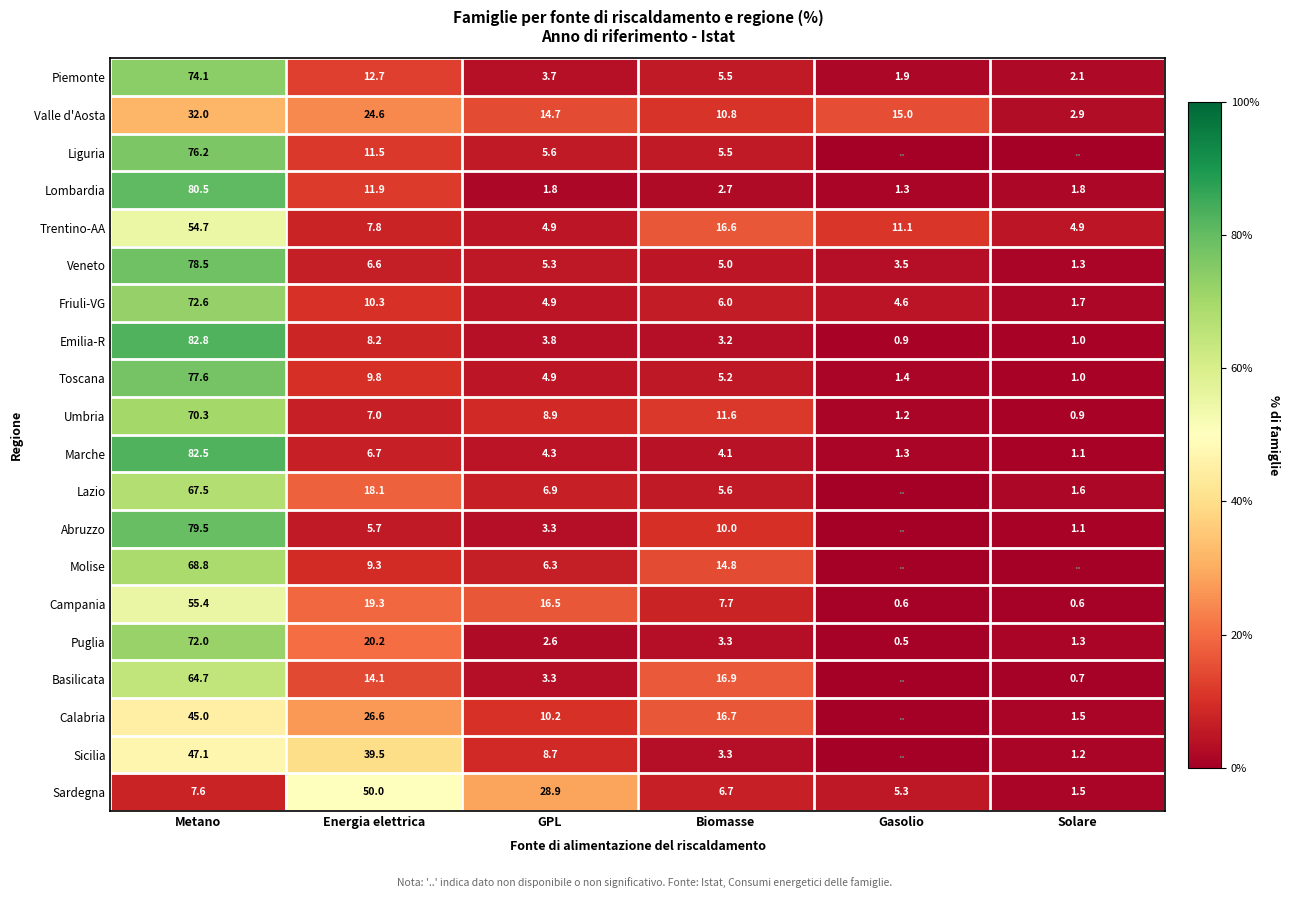

What is the difference between the highest and lowest values at Biomasse?

14.2